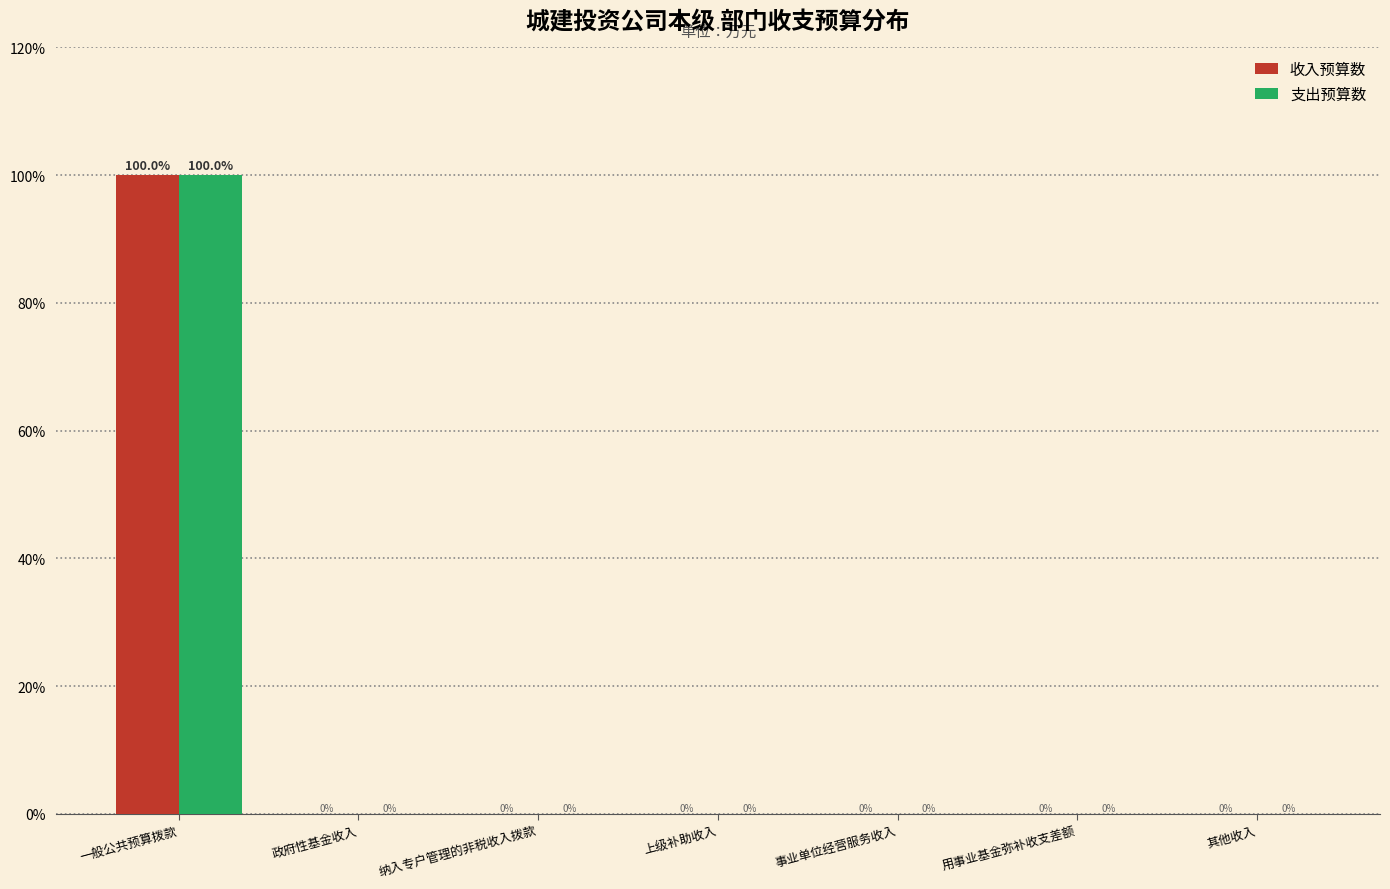

Reading right to left, list all the values displayed in this chart.

收入预算数: 其他收入=0	用事业基金弥补收支差额=0	事业单位经营服务收入=0	上级补助收入=0	纳入专户管理的非税收入拨款=0	政府性基金收入=0	一般公共预算拨款=100
支出预算数: 其他收入=0	用事业基金弥补收支差额=0	事业单位经营服务收入=0	上级补助收入=0	纳入专户管理的非税收入拨款=0	政府性基金收入=0	一般公共预算拨款=100